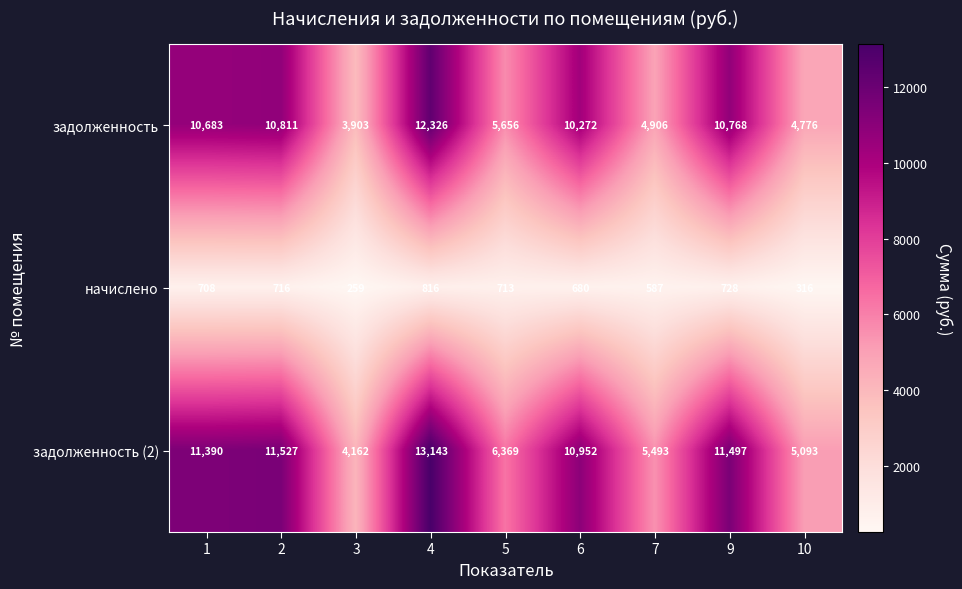

At which category does the chart reach its minimum across all series?

3